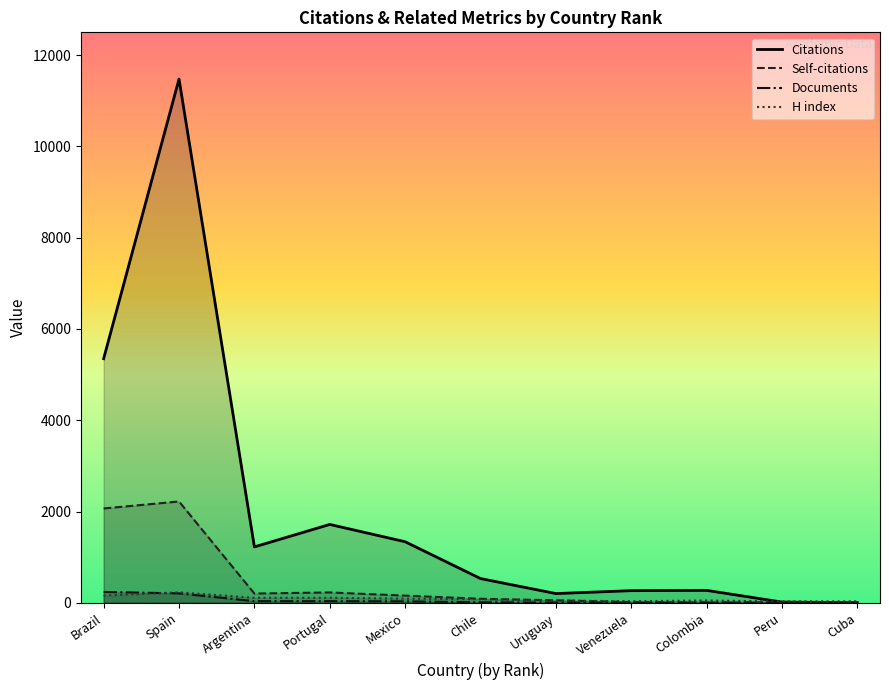

What is the sum of the Self-citations values at Venezuela and Uruguay?

71